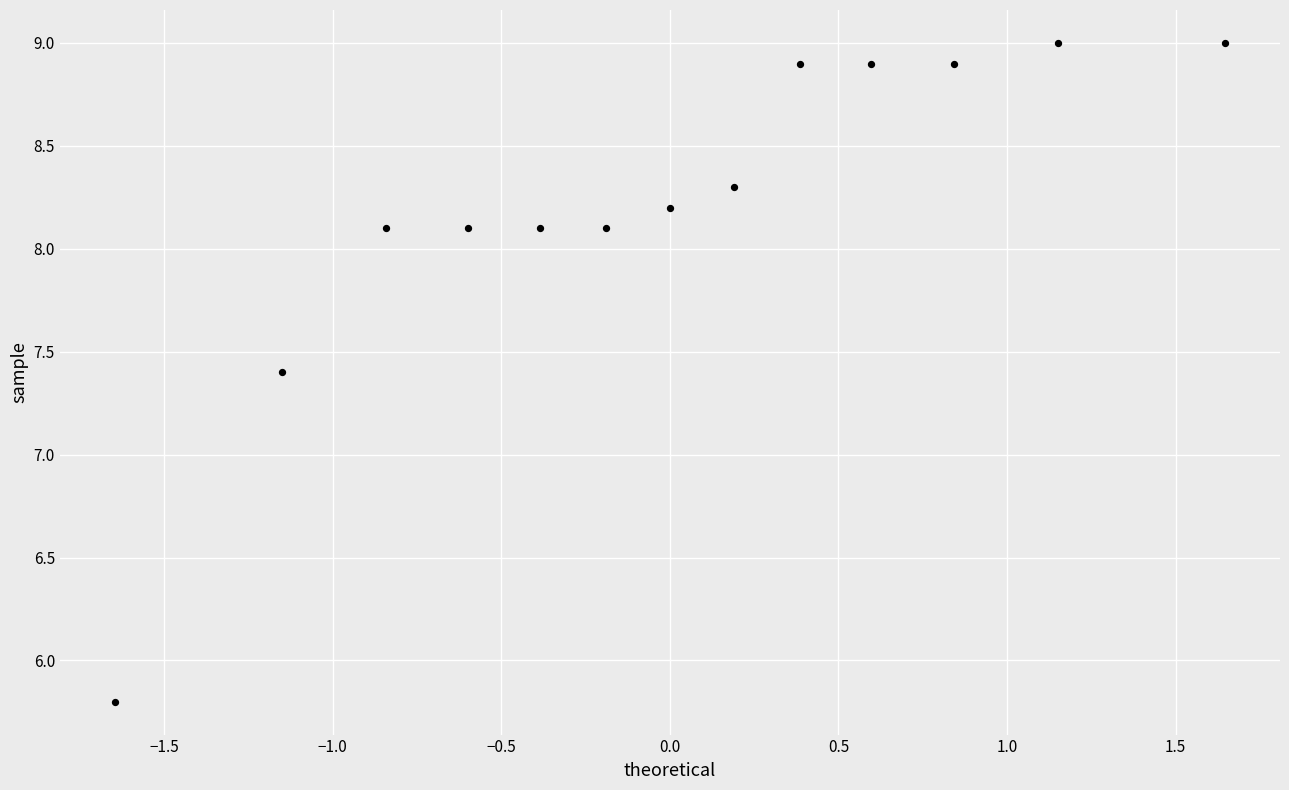

What is the range of X values (max minus min)?

3.3